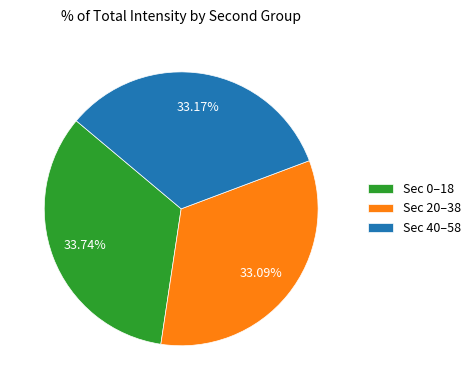

Do Sec 0–18 and Sec 40–58 together represent more than half of the pie?

Yes